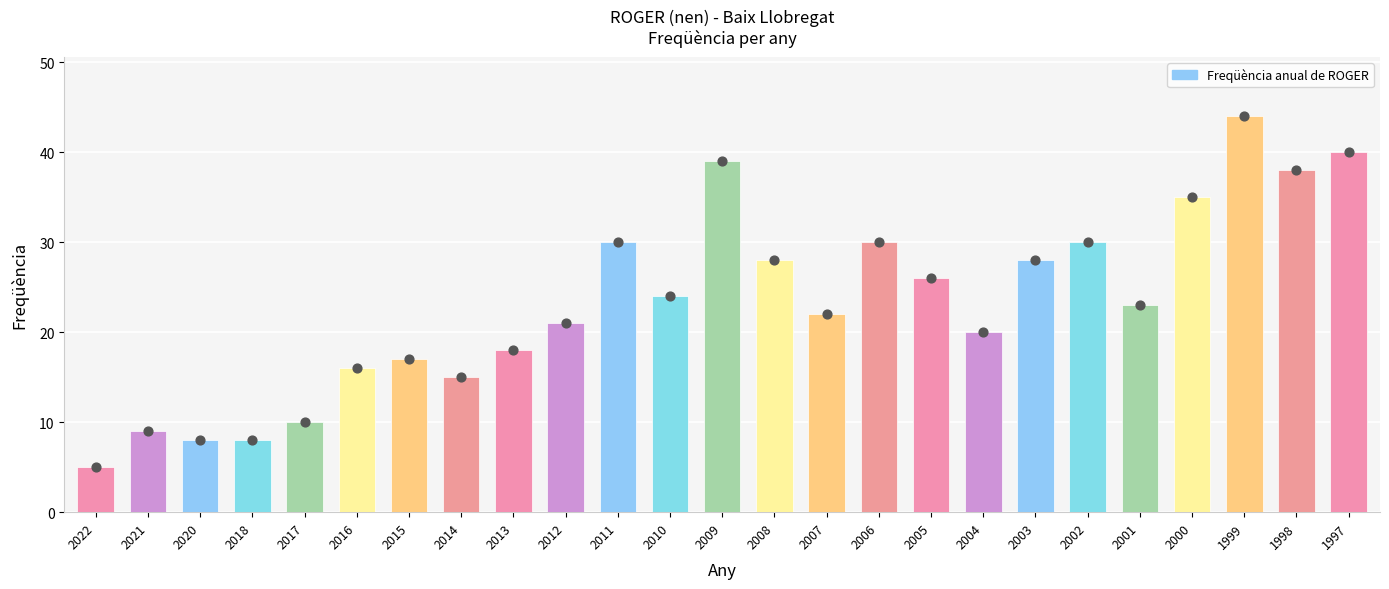

What is the change in value from 2015 to 2000?

+18